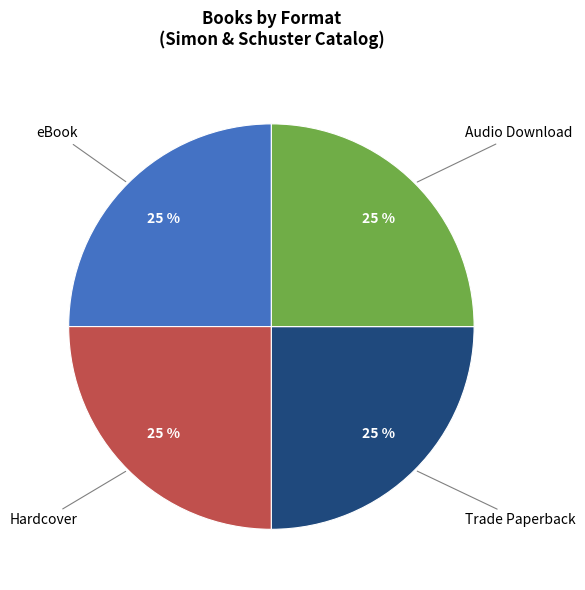

Count the number of slices in the pie.

4